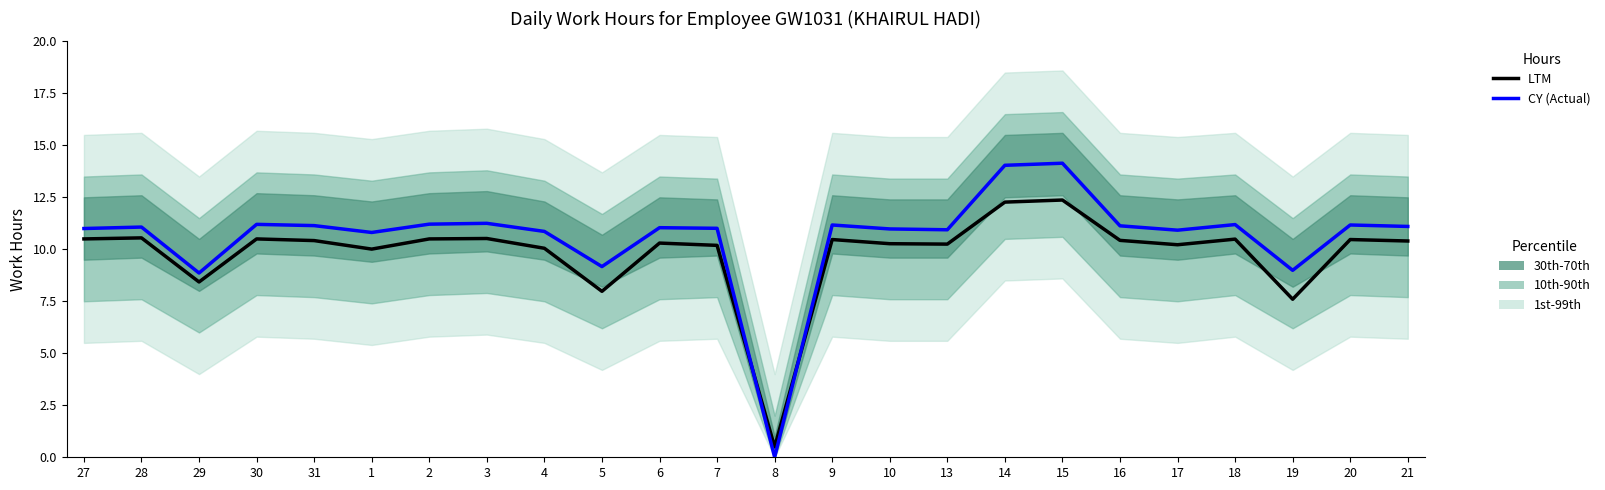

Which series changed the most between 15 and 16?

Actual Hours